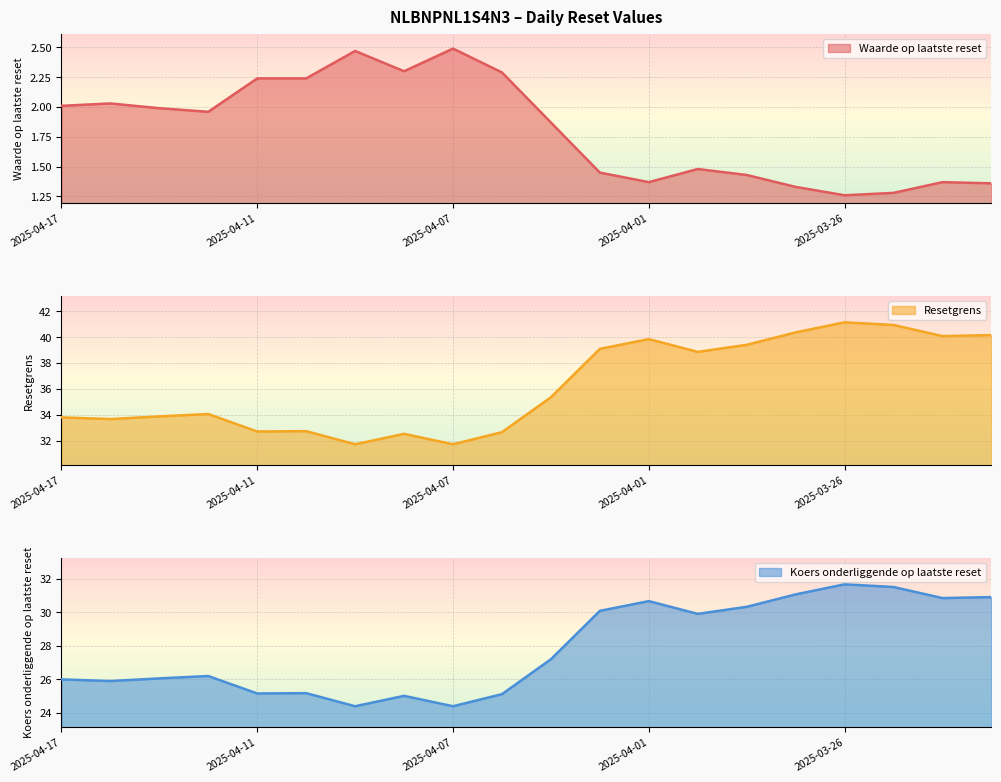

The value of Waarde op laatste reset at 2025-03-31 is 1.0. True or false?

False